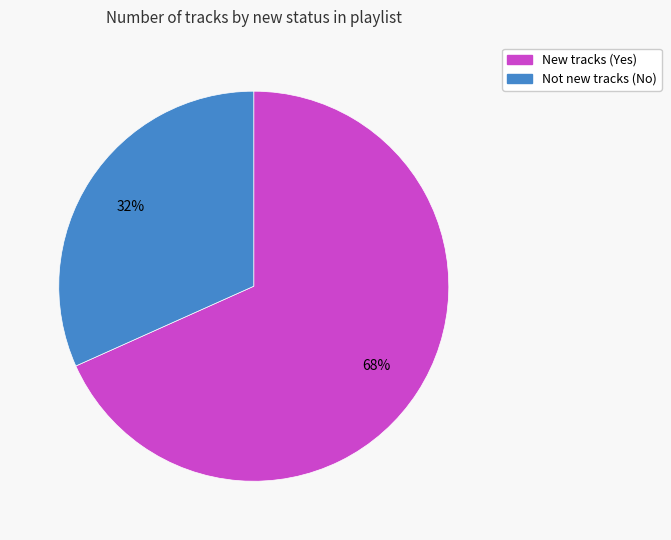

To the nearest percent, what is the average slice percentage?

50%